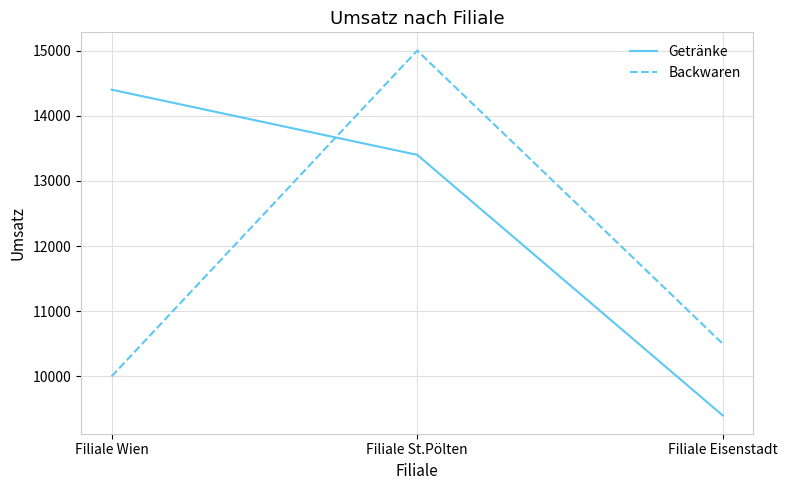

How many series are shown in this chart?

2